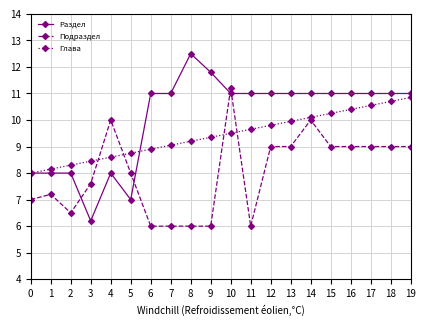

Which label corresponds to the largest value in the chart?

8